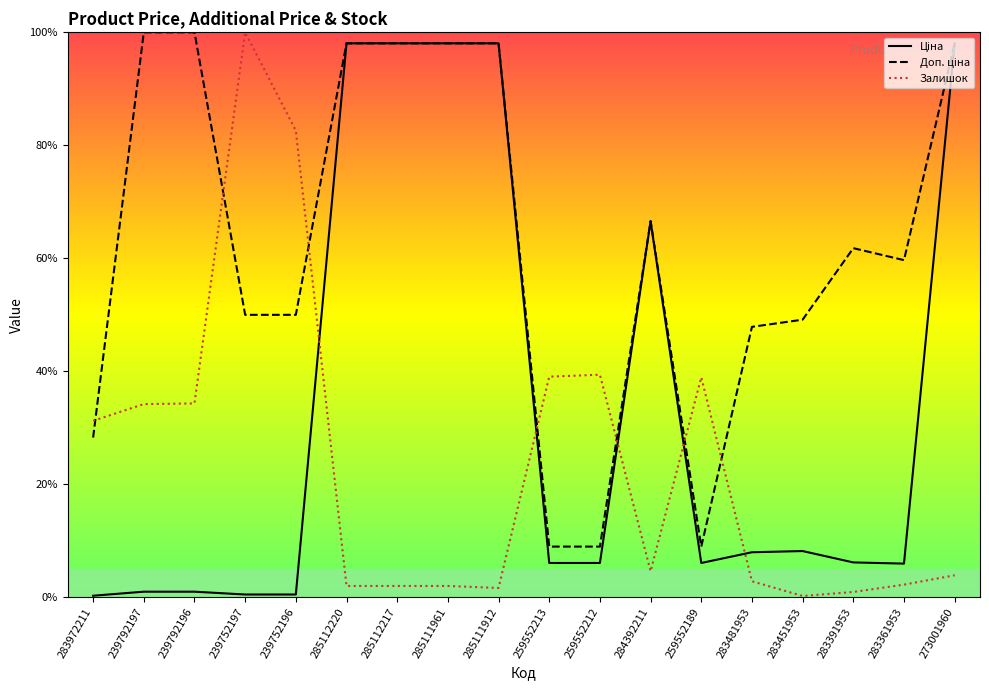

Is the value of Ціна at 285112220 greater than the value of Залишок at 283481953?

Yes